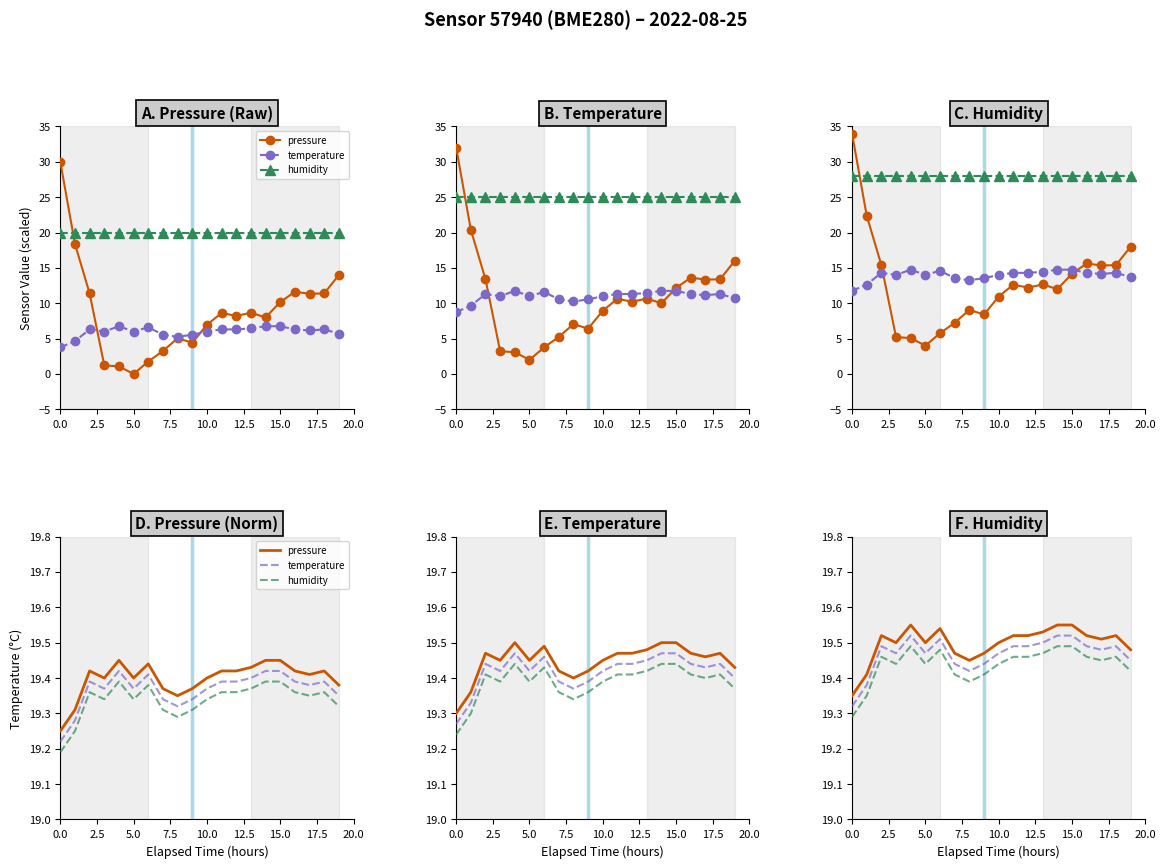

What are all the series names shown in the legend?

pressure, temperature, humidity